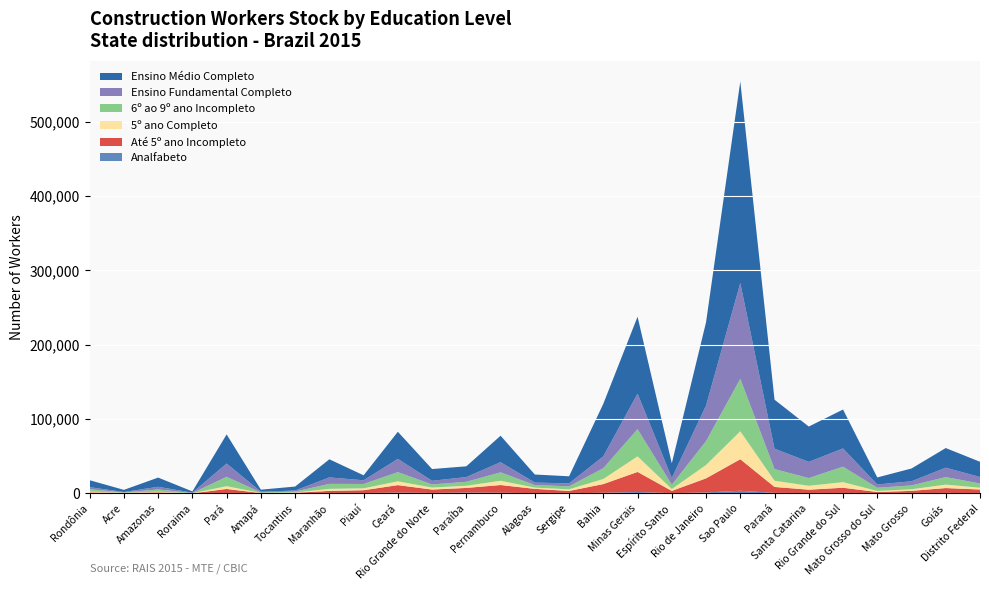

Reading right to left, extract all data points from this chart.

Analfabeto: 381	711	443	129	642	593	758	3643	1347	413	1993	914	236	462	918	1235	653	1129	557	382	117	47	492	38	143	88	121
Até 5º ano Incompleto: 4927	6557	3052	1792	7061	4489	7997	42397	18960	3047	26947	11702	3166	5723	10428	6218	4601	10079	3807	3063	827	441	5572	145	1363	640	1304
5º ano Completo: 2429	4661	2152	1472	7550	5257	8331	37571	18001	2510	20958	6845	2187	1669	5752	2894	2694	5123	2584	2774	431	290	3731	155	843	325	1098
6º ao 9º ano Incompleto: 5684	10108	5189	4304	20746	10359	15693	70526	32060	5787	36558	14514	4059	3446	11304	5349	4173	12337	5825	6692	1219	678	12623	260	3063	297	3220
Ensino Fundamental Completo: 8684	12642	5567	4391	24556	21786	27369	128790	47786	9029	47788	15988	3955	3342	13686	6375	4904	17864	4973	8667	1367	941	17878	490	3590	621	2754
Ensino Médio Completo: 20497	26387	17184	9452	52287	47482	65916	270894	112002	19748	103358	70591	9478	10841	35555	14429	15812	36417	6662	24374	5328	2710	39096	1671	12351	2857	9317